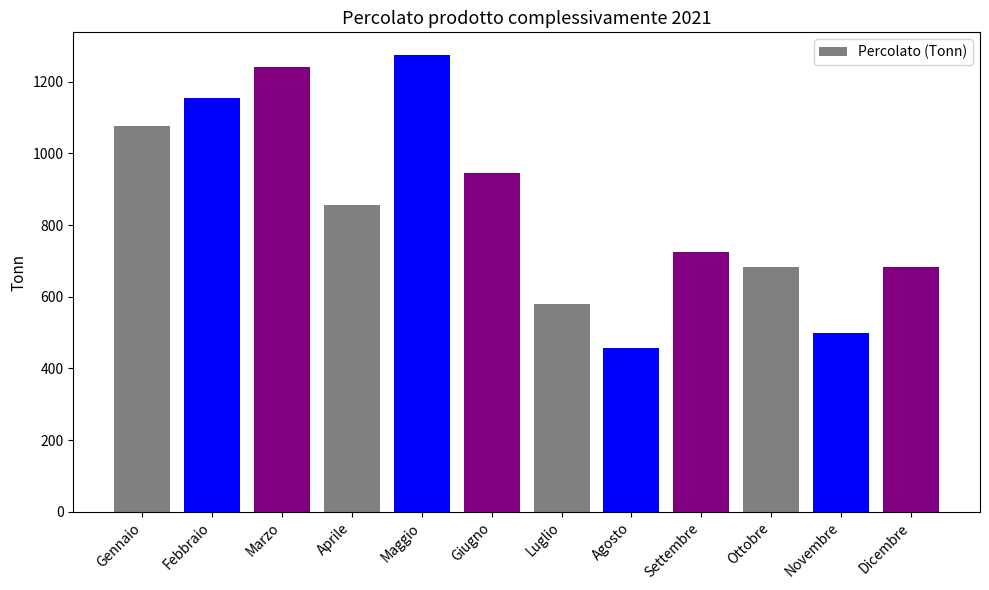

The chart shows a value of 333.3 at Ottobre. True or false?

False